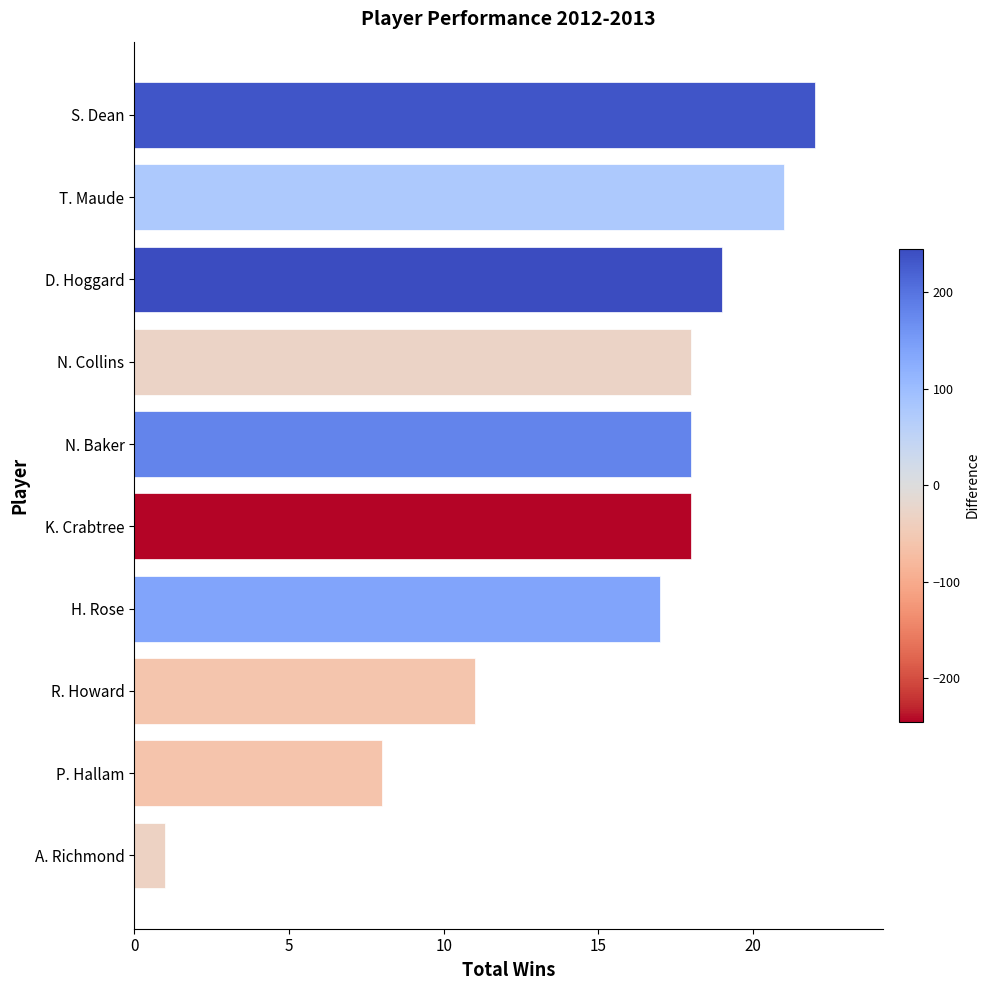

Is it true that the value at K. Crabtree is 10?

False